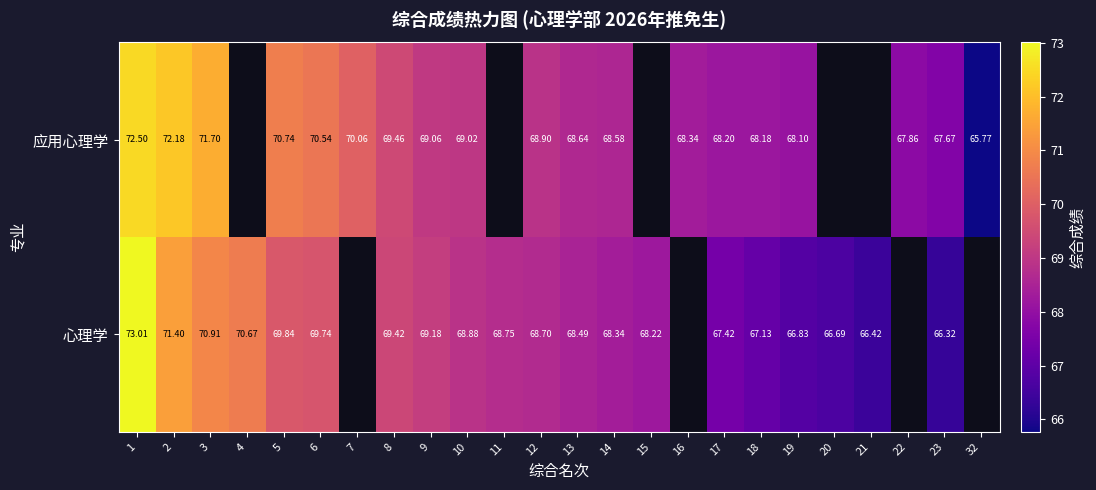

The value of 心理学 at 13 is 68.5. True or false?

True